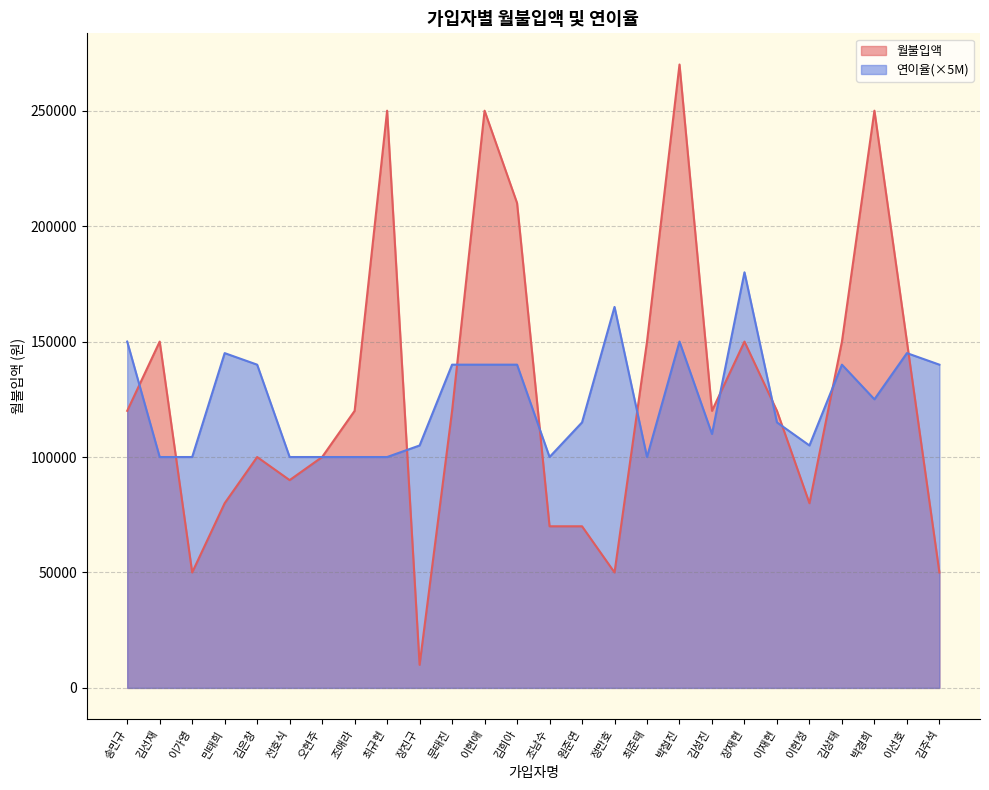

At which label does 연이율 reach its peak?

장재현